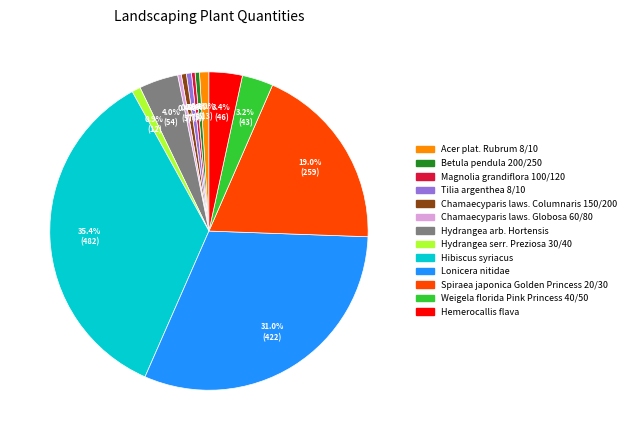

To the nearest percent, what percentage of the pie is Hydrangea serr. Preziosa 30/40?

1%